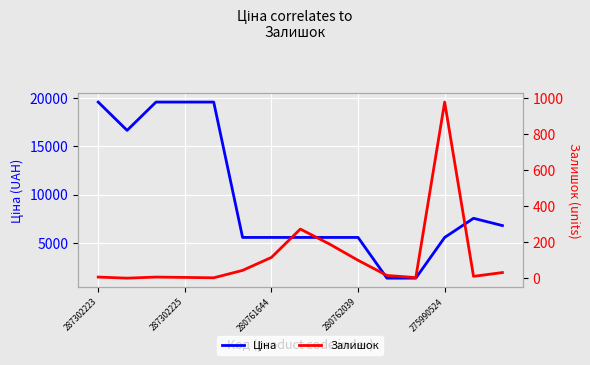

Count the number of categories in the chart.

15